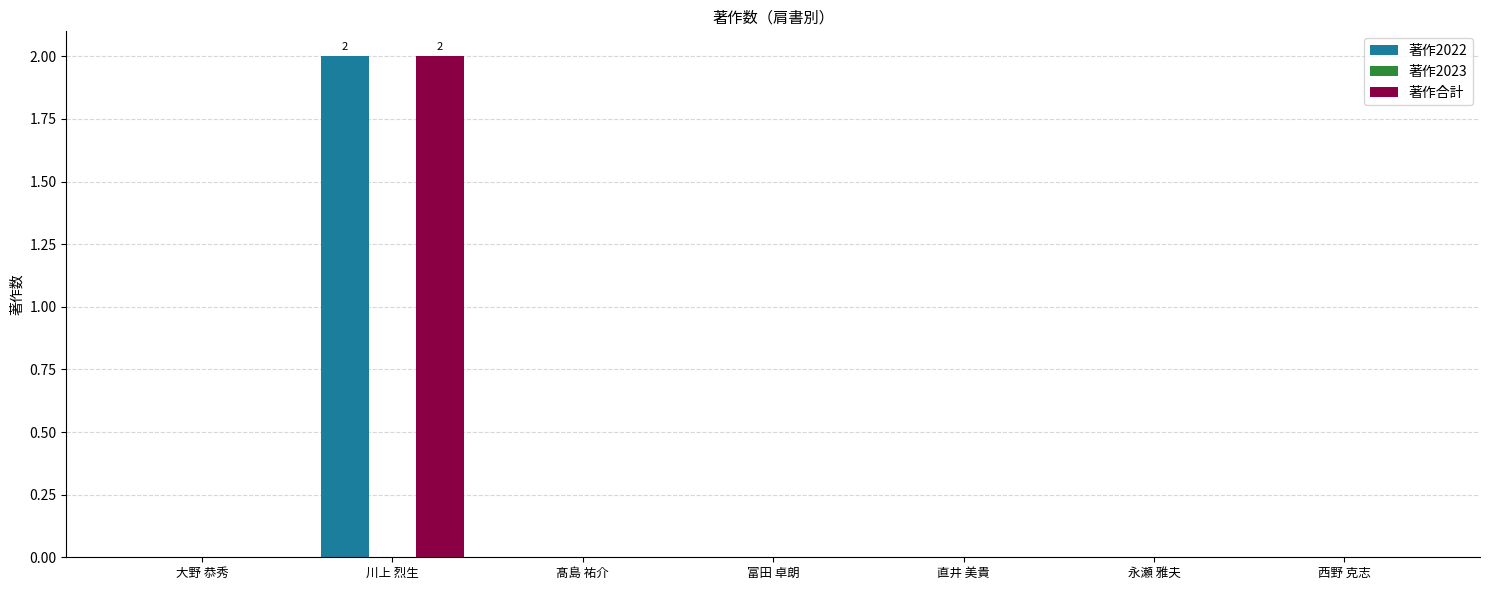

True or false: 著作合計 has a value of 1 at 直井 美貴.

False